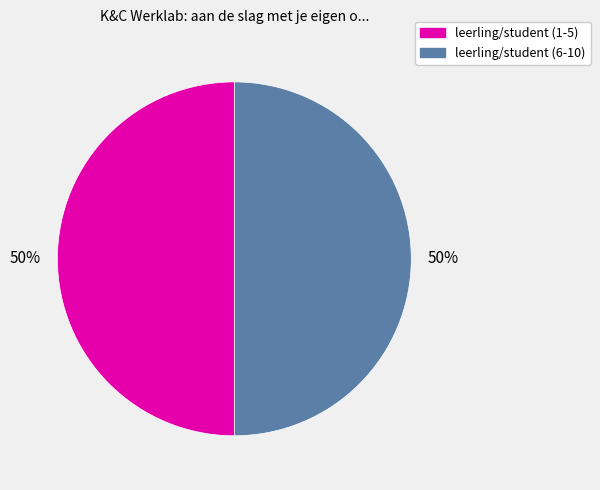

To the nearest percent, what is the average slice percentage?

50%